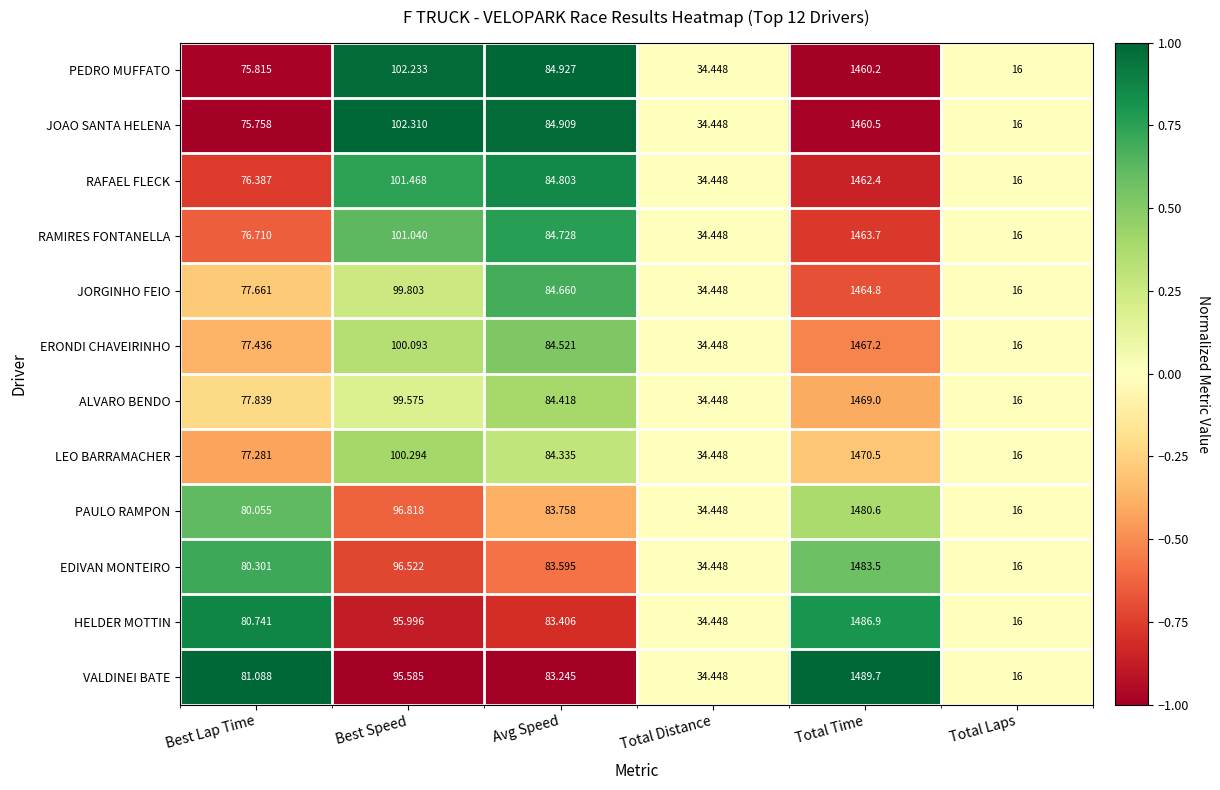

Which series has the largest total across all categories?

VALDINEI BATE